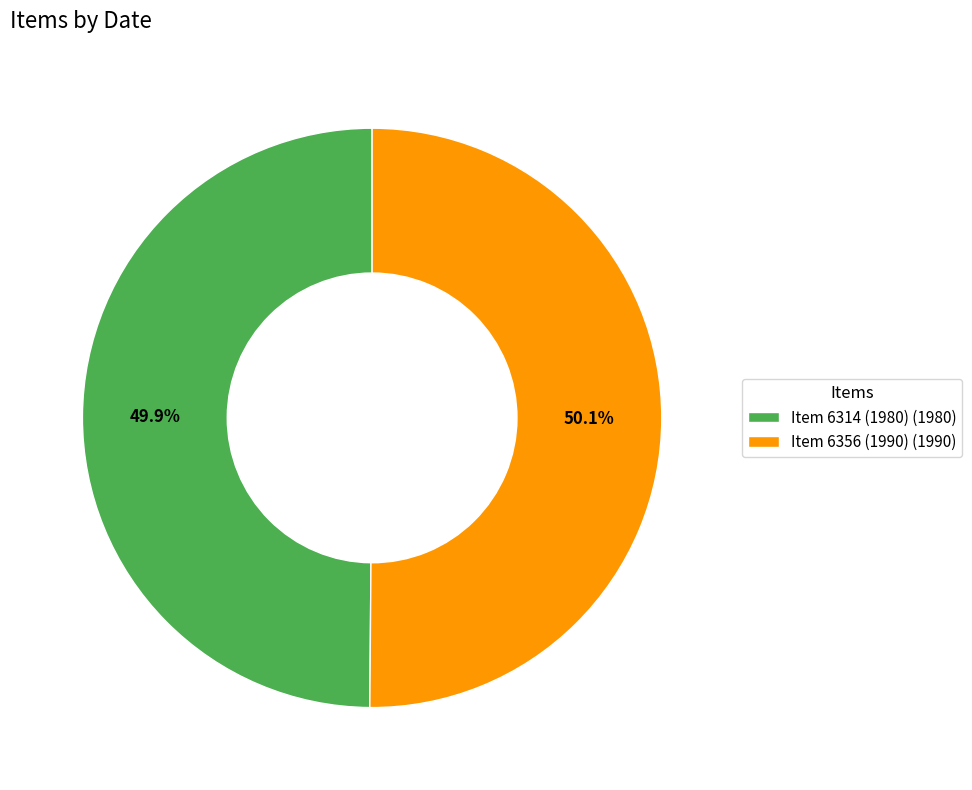

True or false: Item 6314 (1980) accounts for 43% of the total.

False